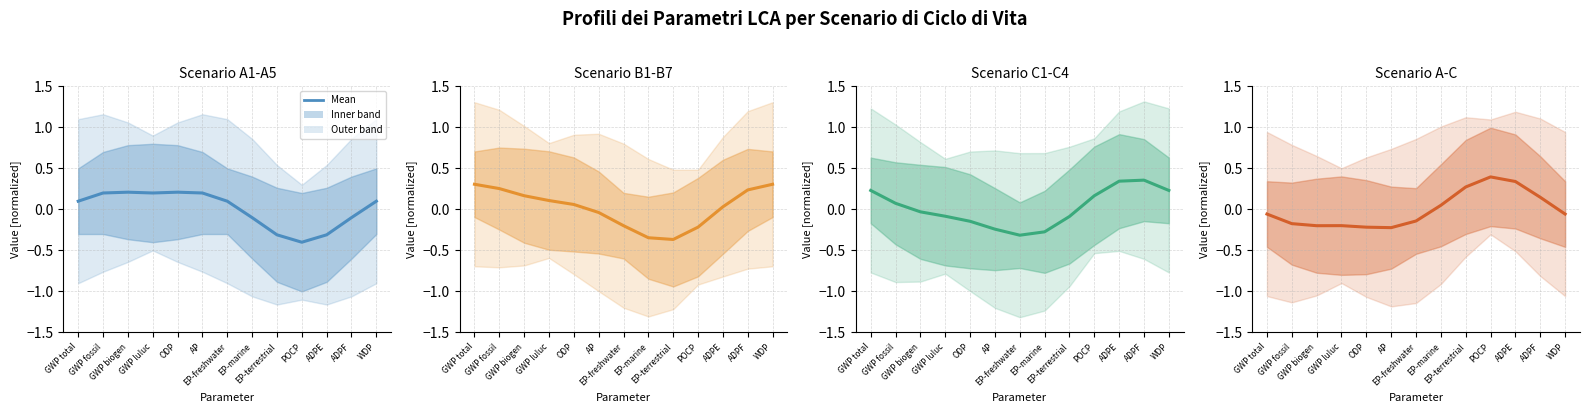

What value does the B1-B7 mean series have at EP-freshwater?

-0.2